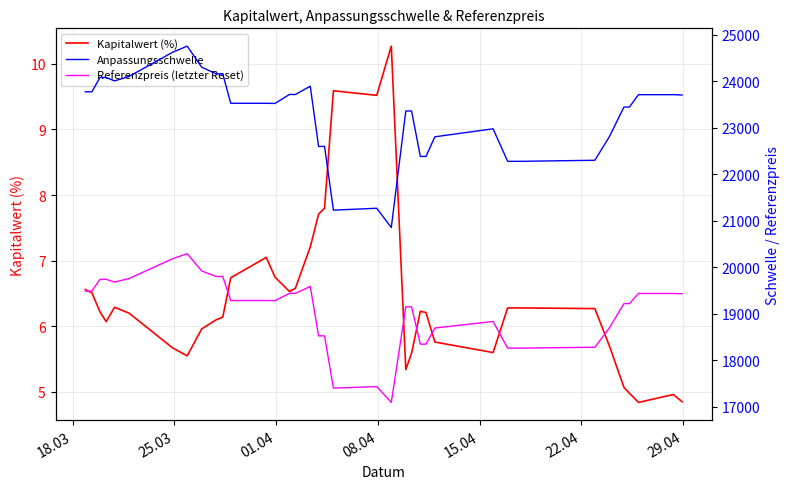

What is the minimum value for Kapitalwert (%)?

4.8